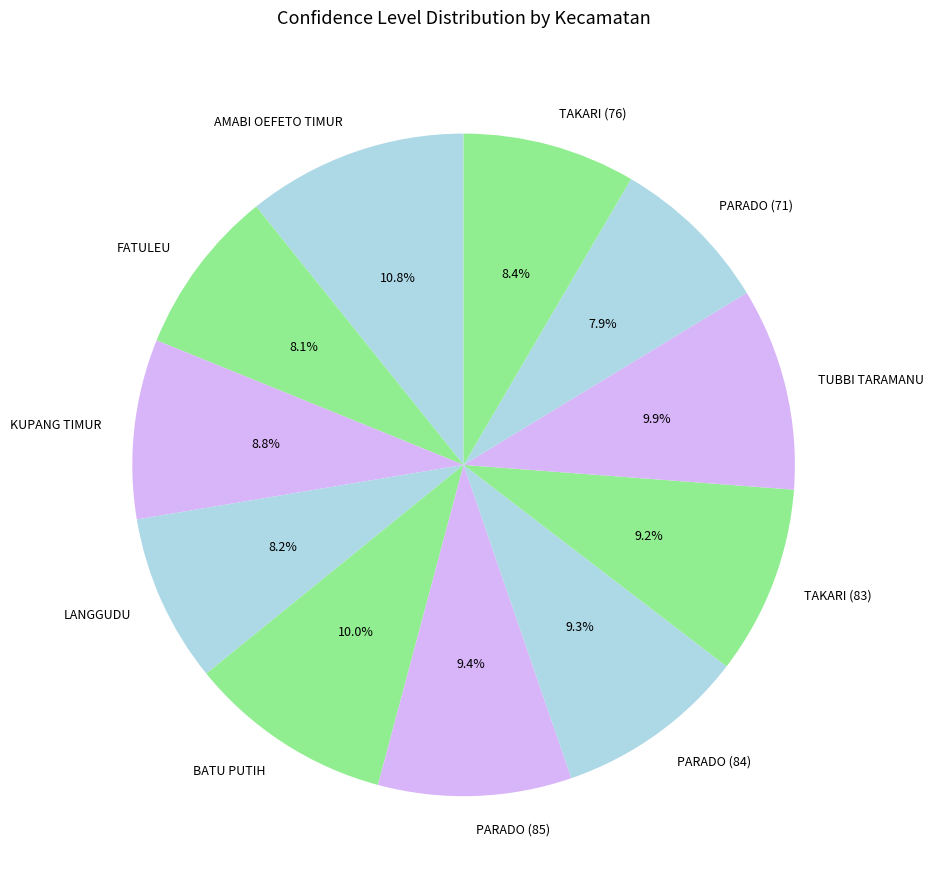

What is the ratio of the value at KUPANG TIMUR to the value at AMABI OEFETO TIMUR?

0.8